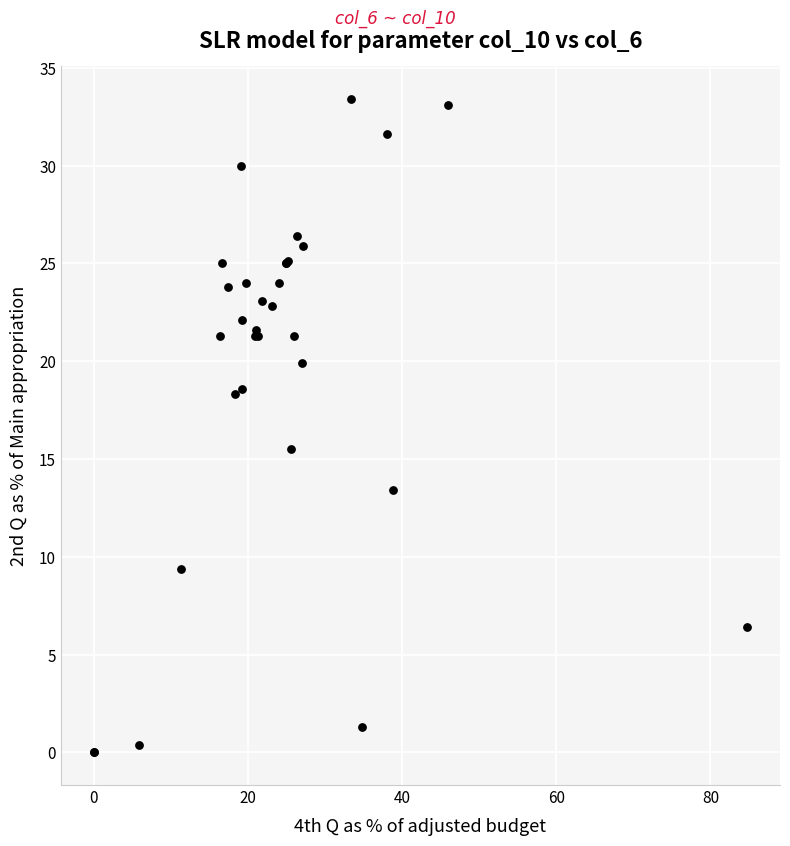

What Y value in the scatter plot is closest to 16?

15.5